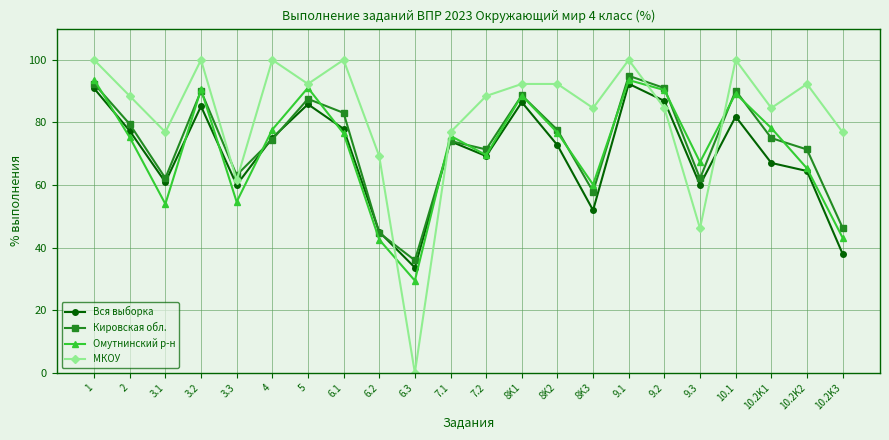

Which series has the widest spread of values?

МКОУ